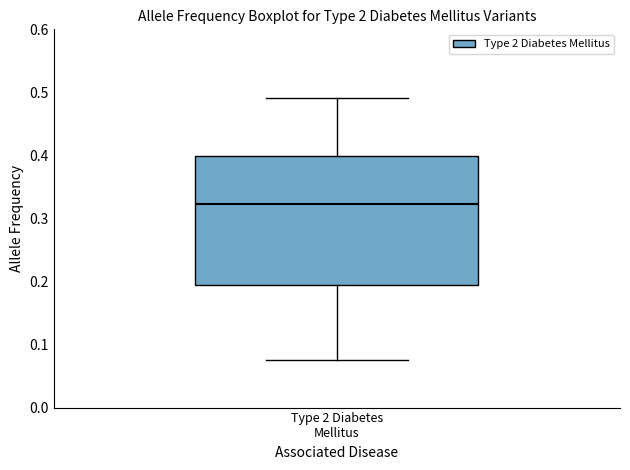

Read this box plot against the y-axis: the position of the median line, the range covered by the box, and the ends of both whiskers. The values are not printed on the chart, so give them approximately, as read against the axis.

median 0.32, box 0.19 to 0.40, whiskers 0.08 to 0.49